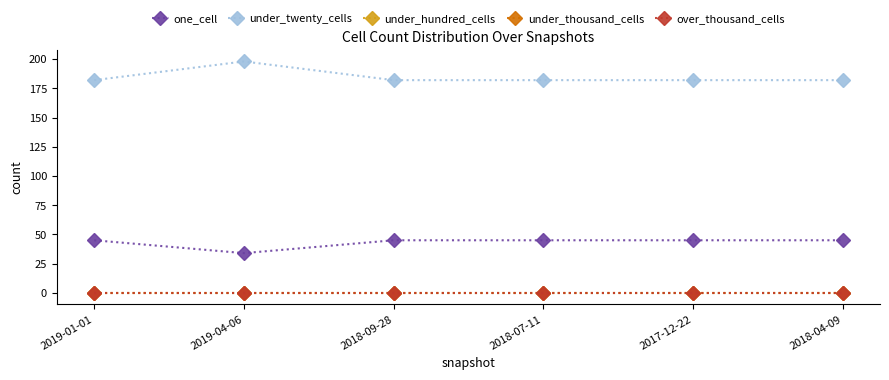

What is the label of the 4th point from the right?

2018-09-28